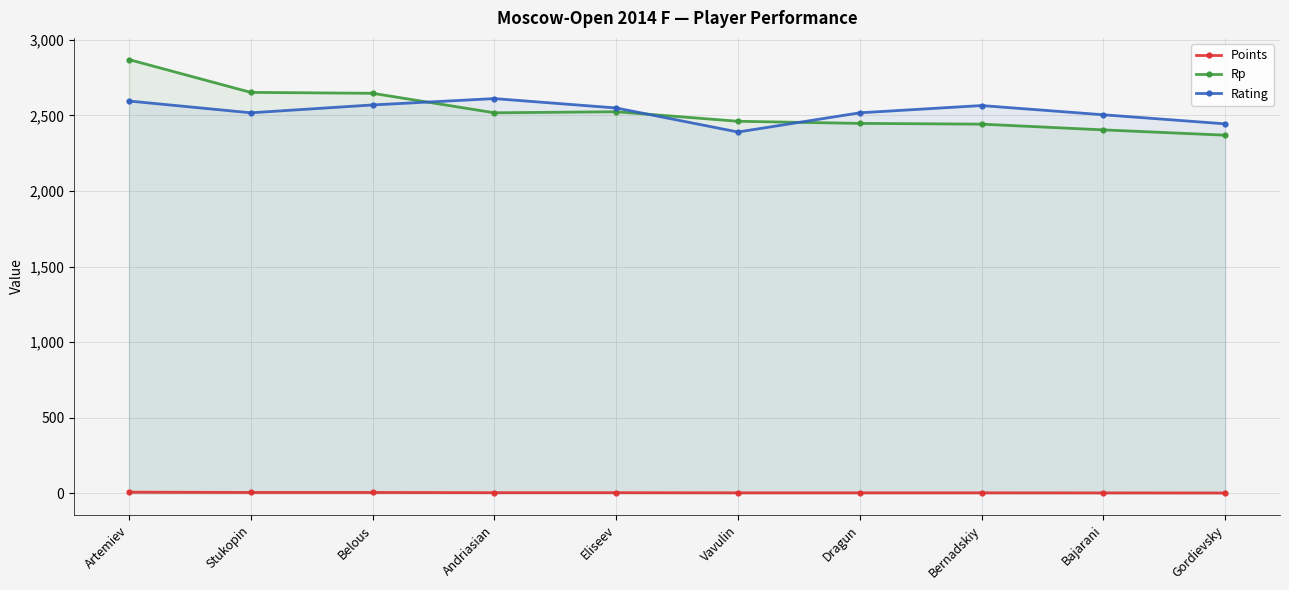

Between Dragun and Bernadskiy, which series saw the biggest shift?

Rating